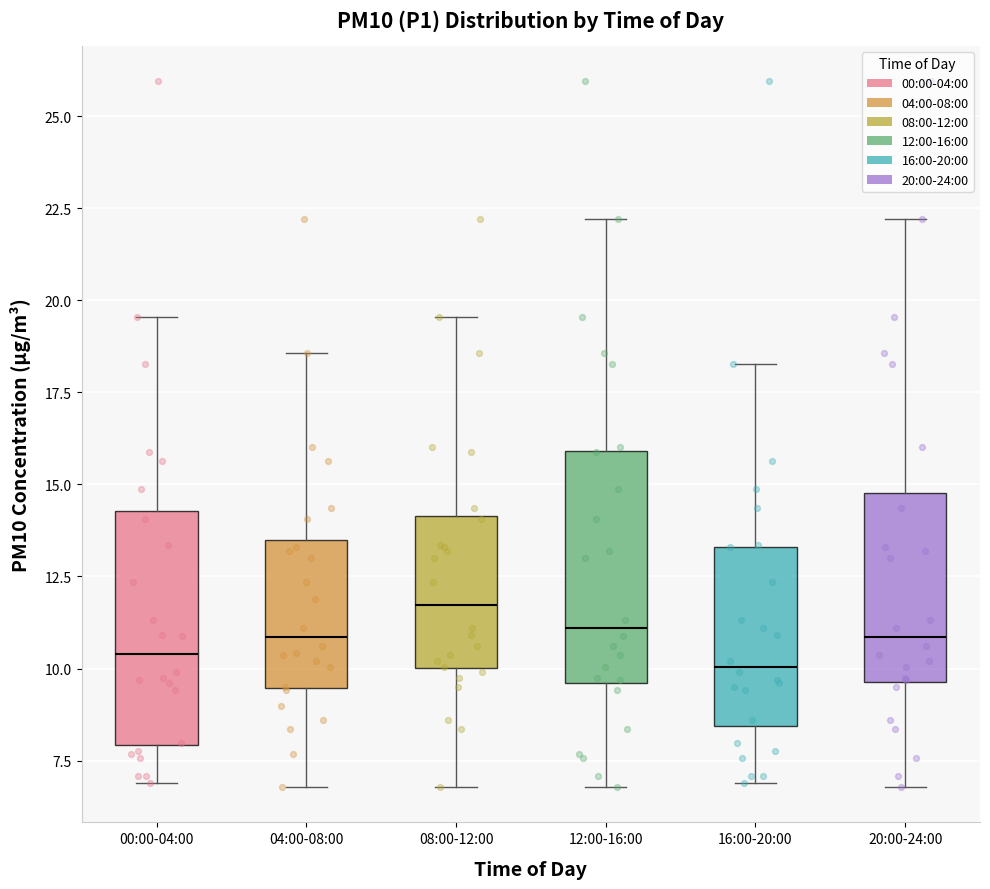

Which box's median line is the highest?

08:00-12:00